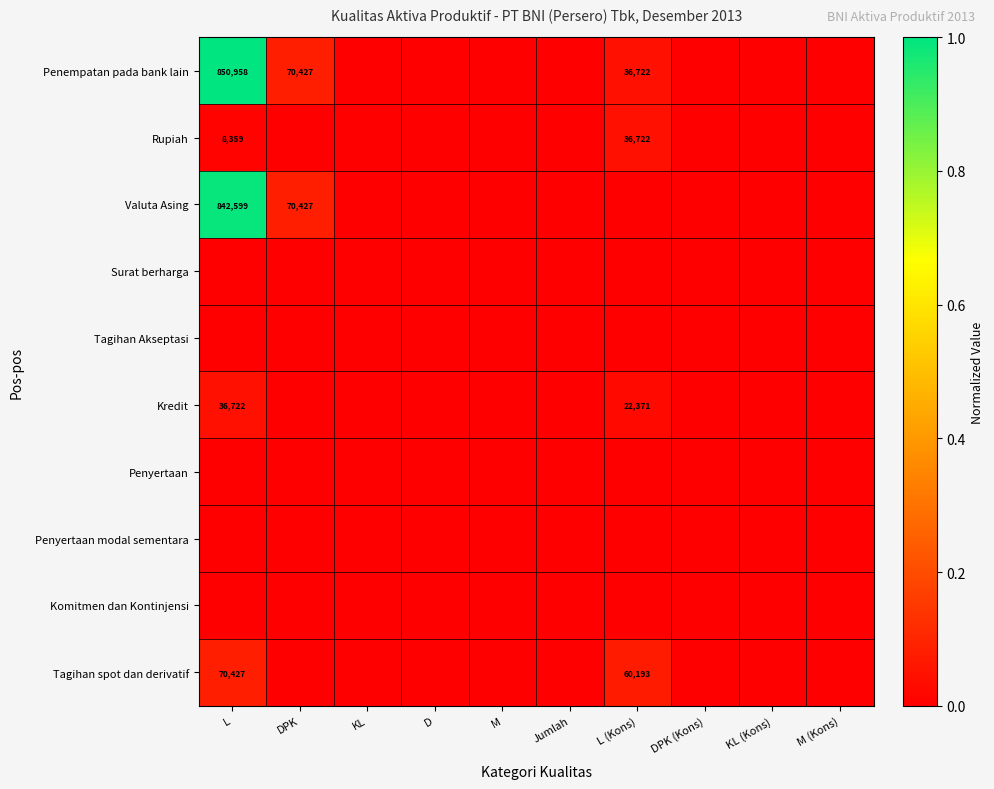

Is it true that Tagihan spot dan derivatif equals 70427 at L?

True